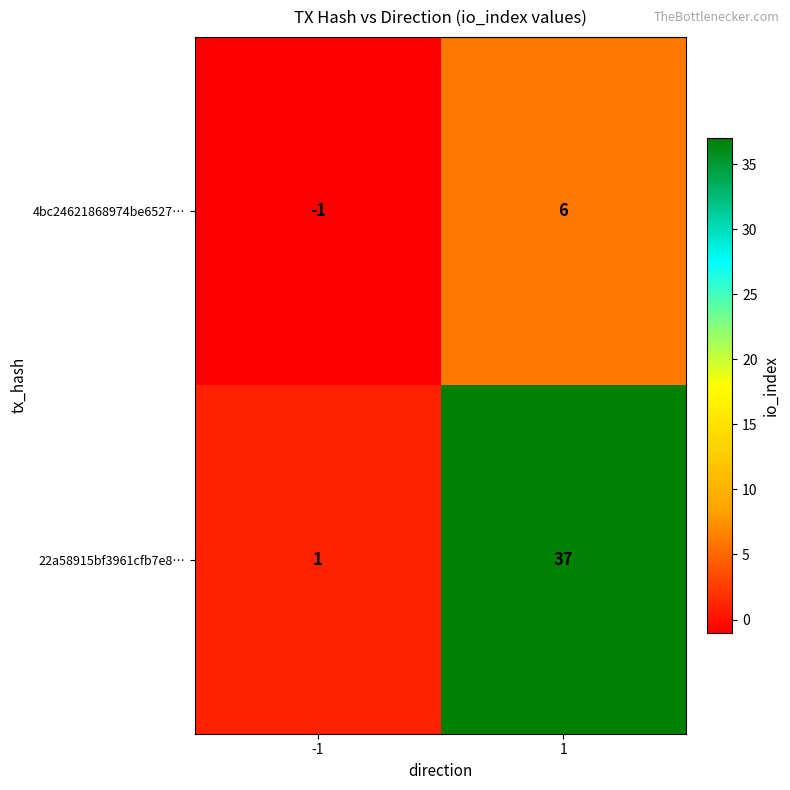

The value of 22a58915bf3961cfb7e8… at -1 is 1. True or false?

True